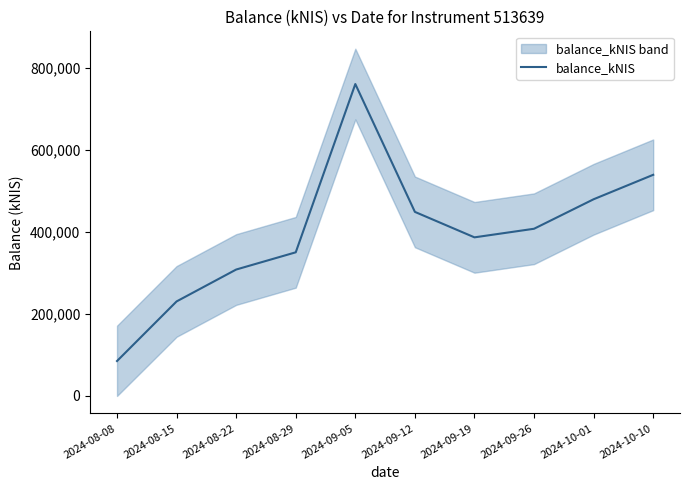

What is the label of the 2nd point from the right?

2024-10-01